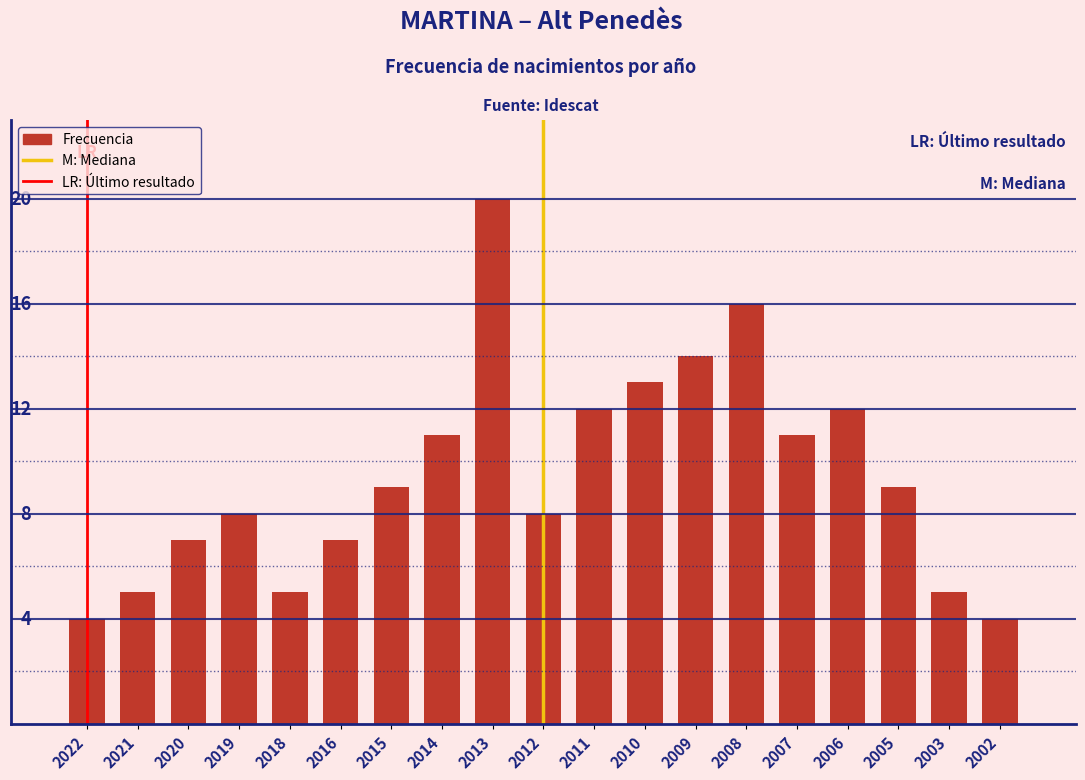

Are the bars horizontal?

No